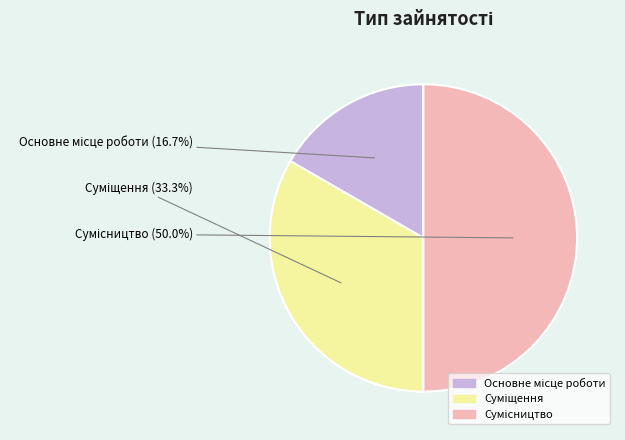

What percentage do Сумісництво and Суміщення together represent?

83.3%